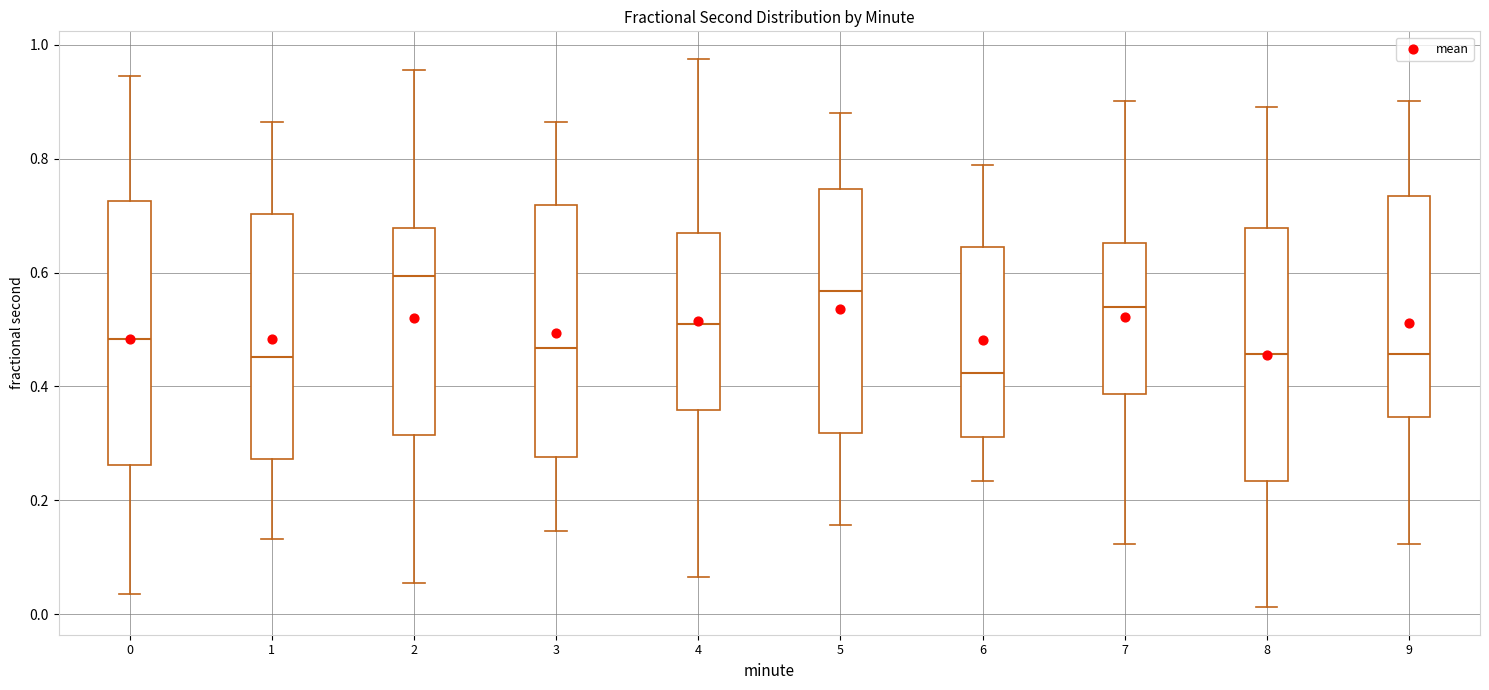

Where is the upper edge of the box at x = 2 on the y-axis? The values are not printed on the chart, so give them approximately, as read against the axis.

0.68